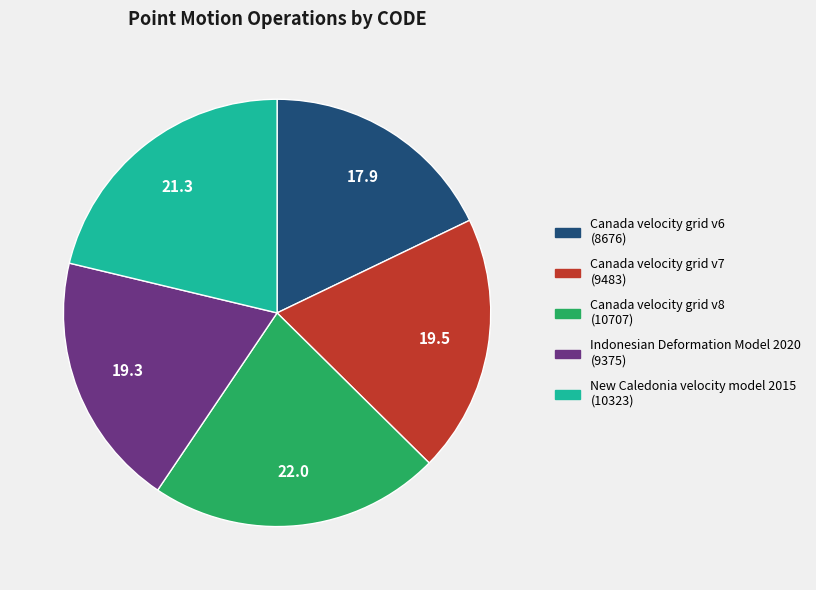

The New Caledonia velocity model 2015 slice represents 21% of the pie. True or false?

True